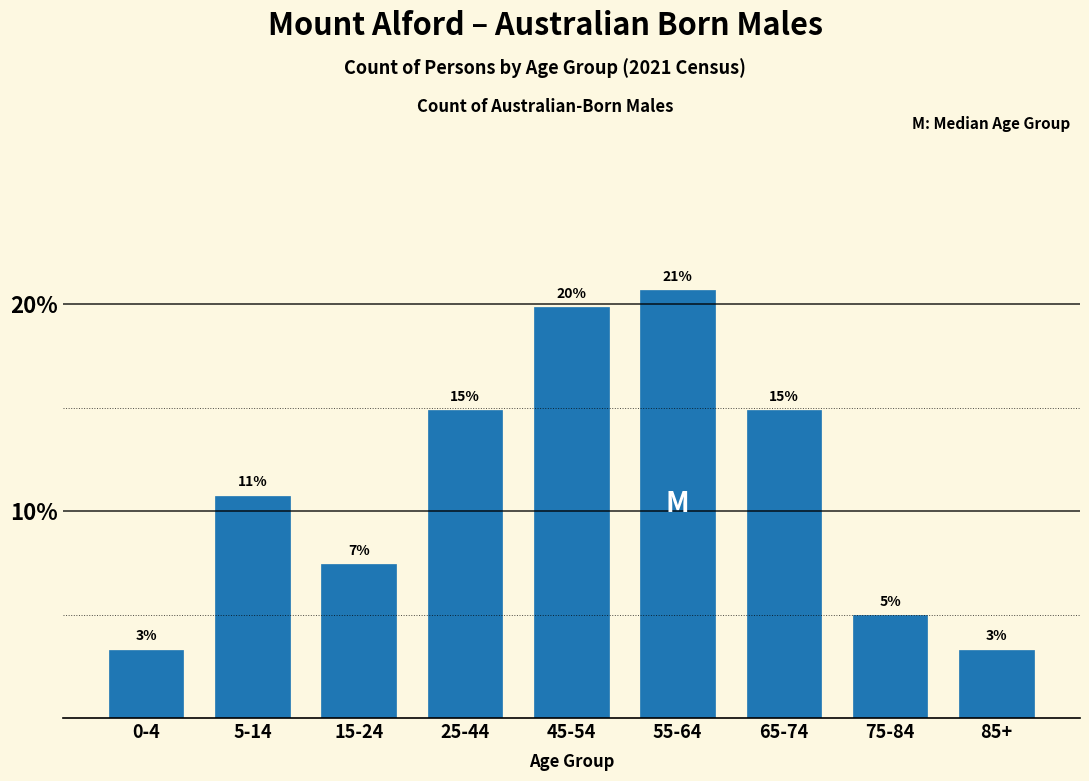

Are the bars horizontal?

No